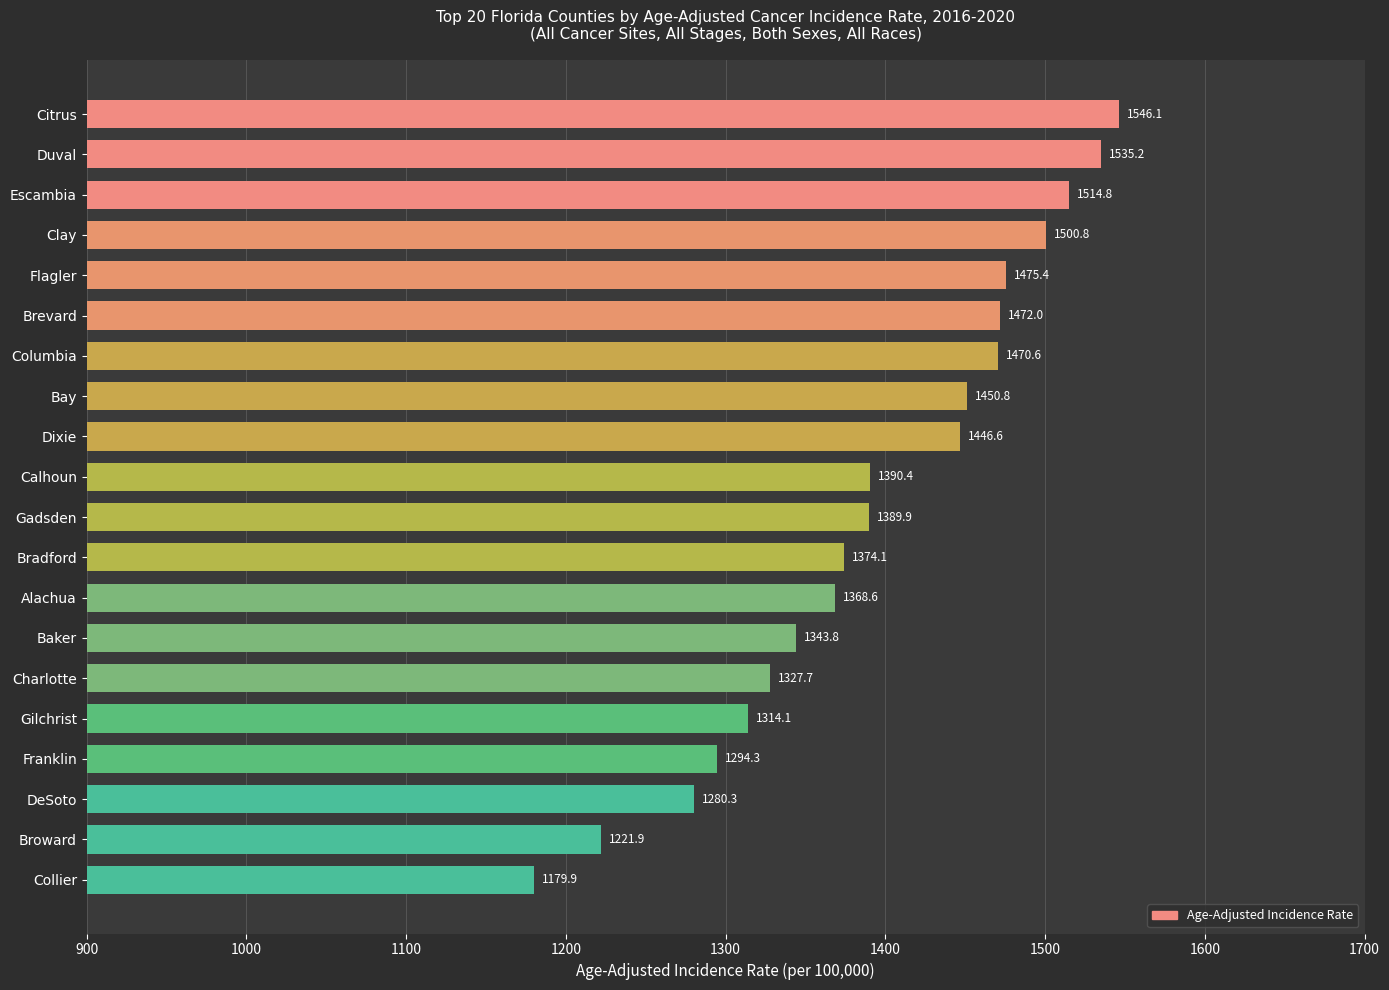

Does the chart contain stacked bars?

No